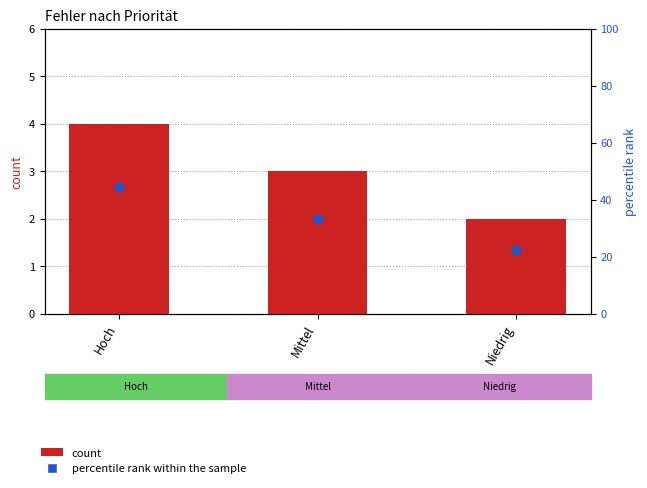

Which series reaches the maximum Y coordinate?

percentile rank within the sample